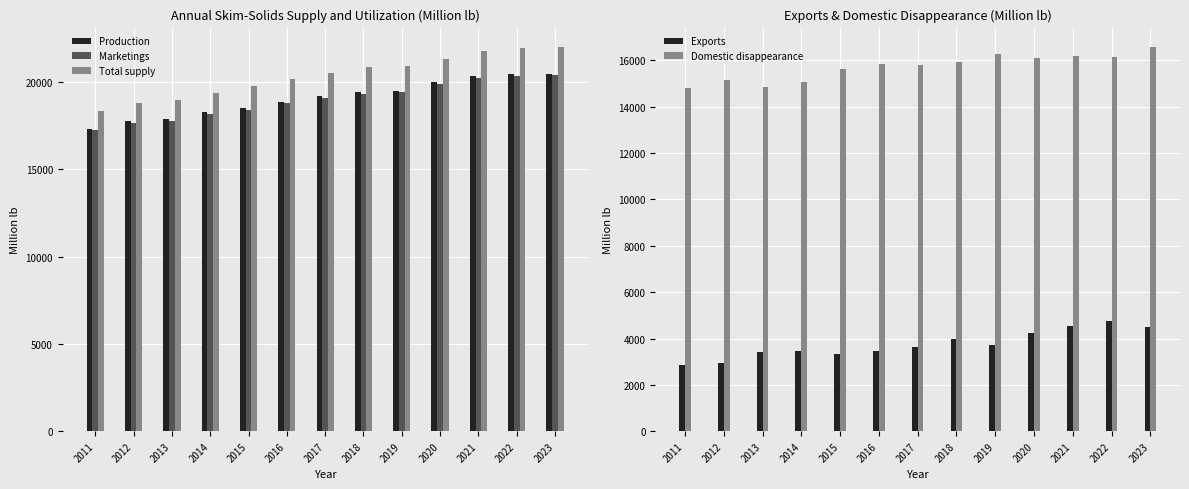

True or false: Exports has a value of 967.9 at 2021.

False